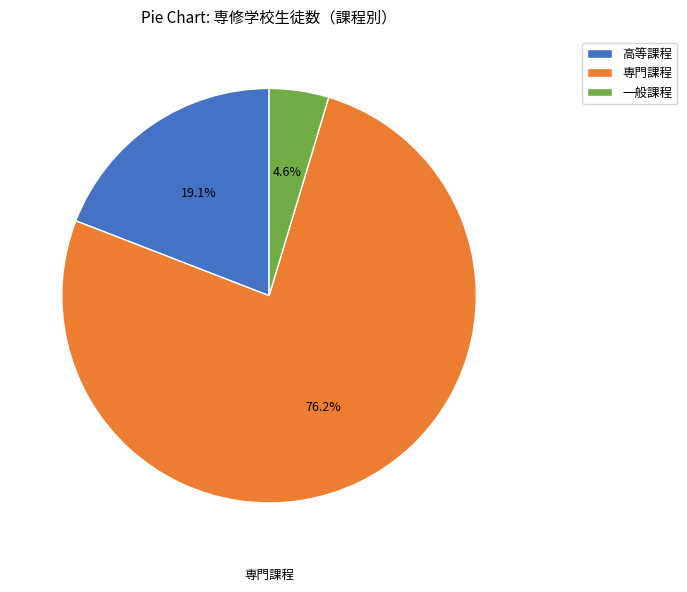

To the nearest percent, what is the average slice percentage?

33%